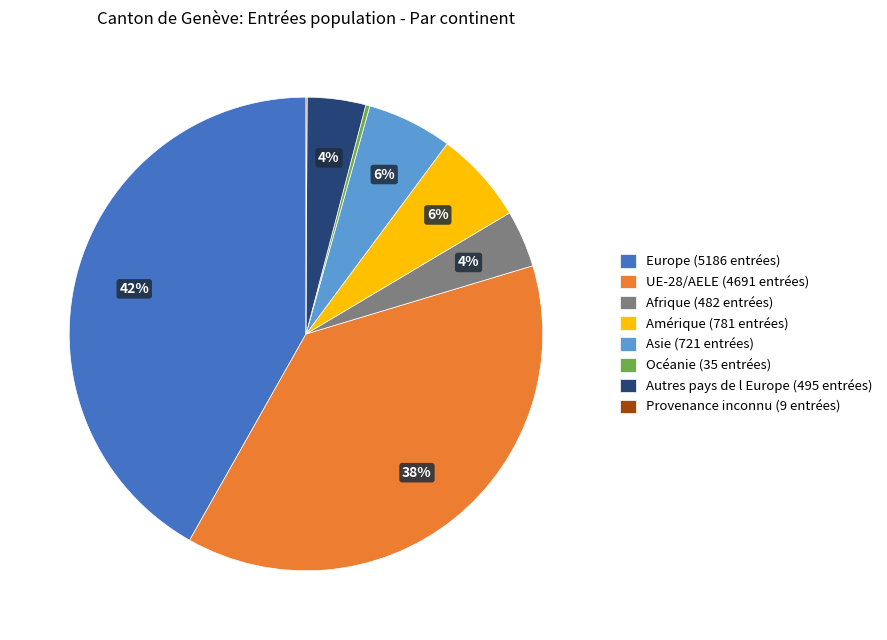

Which slice is the largest?

Europe (5186 entrées)